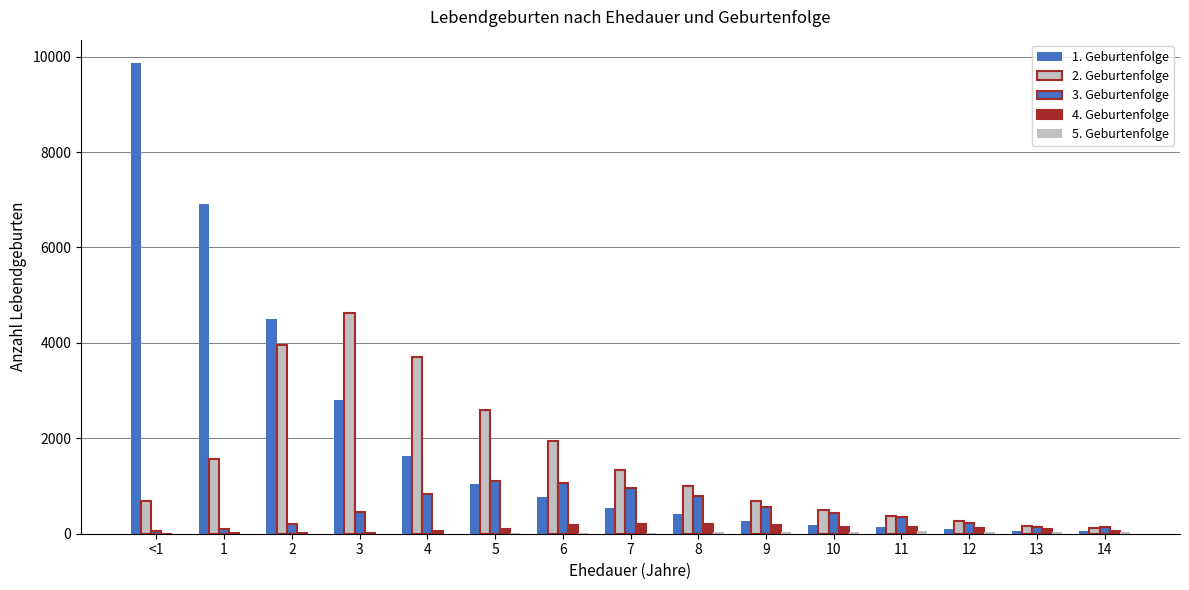

How many categories are shown in the chart?

15